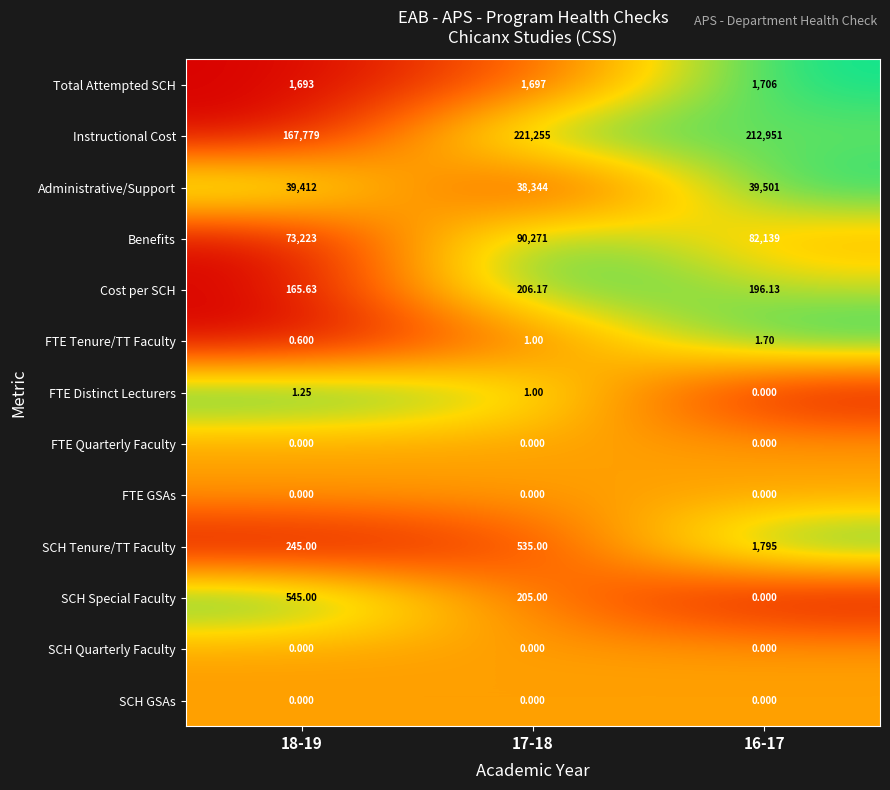

Which series has the largest total across all categories?

Instructional Cost